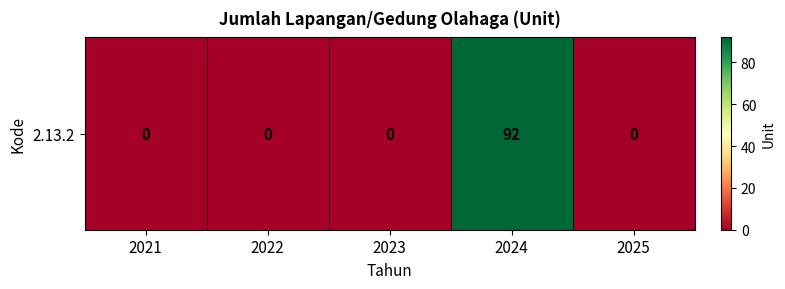

Rank the categories by value from lowest to highest.

2021, 2022, 2023, 2025, 2024